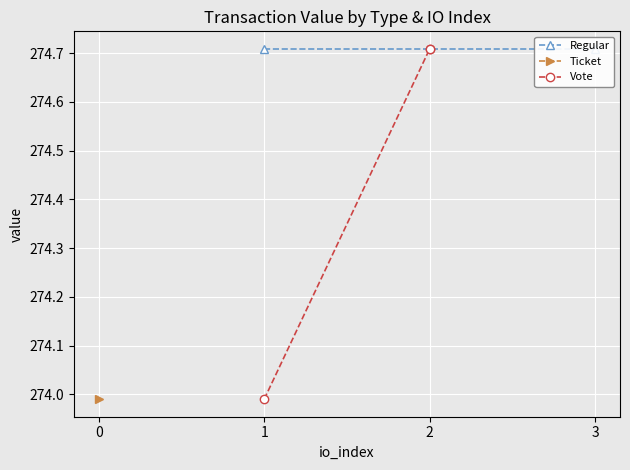

What is the sum of the Regular values at 1 and 2?

549.4